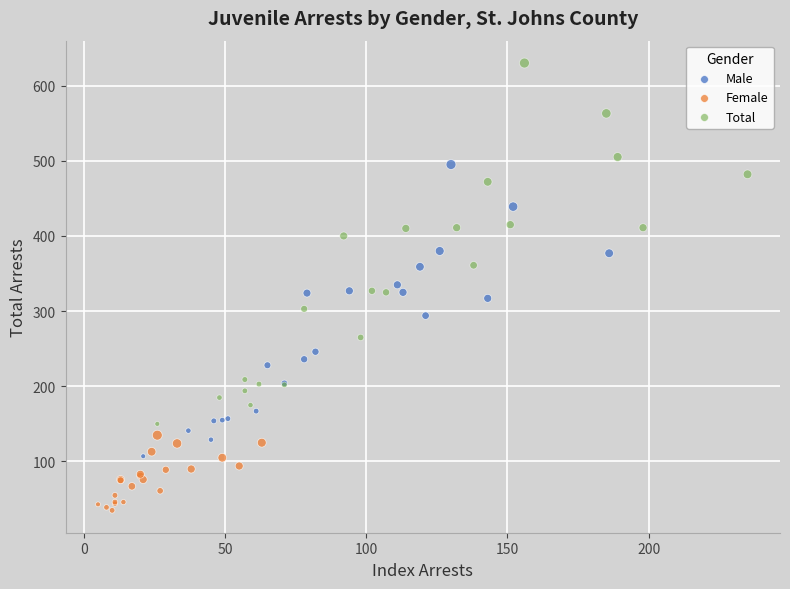

Which series reaches the maximum Y coordinate?

Total